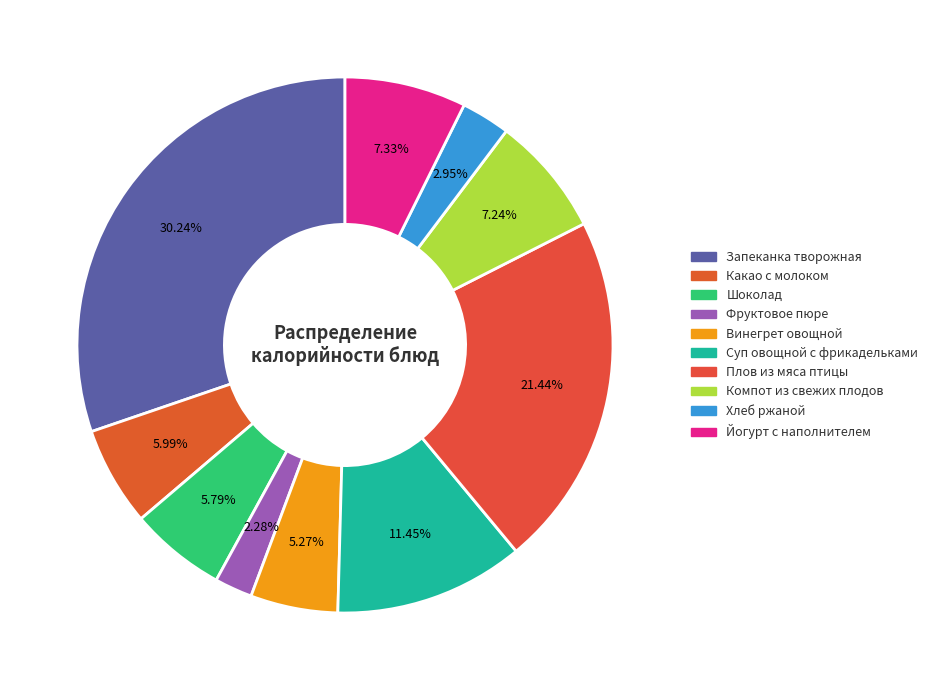

Between Компот из свежих плодов and Суп овощной с фрикадельками, which is larger?

Суп овощной с фрикадельками